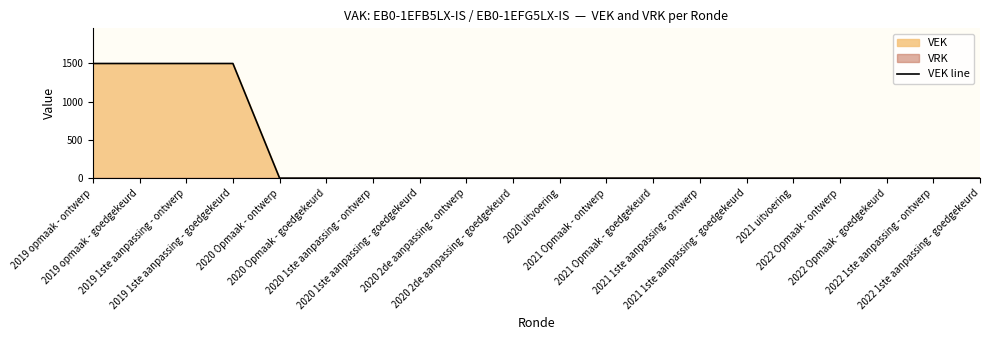

Reading right to left, list all the values displayed in this chart.

2022 1ste aanpassing - goedgekeurd=0	2022 1ste aanpassing - ontwerp=0	2022 Opmaak - goedgekeurd=0	2022 Opmaak - ontwerp=0	2021 uitvoering=0	2021 1ste aanpassing - goedgekeurd=0	2021 1ste aanpassing - ontwerp=0	2021 Opmaak - goedgekeurd=0	2021 Opmaak - ontwerp=0	2020 uitvoering=0	2020 2de aanpassing - goedgekeurd=0	2020 2de aanpassing - ontwerp=0	2020 1ste aanpassing - goedgekeurd=0	2020 1ste aanpassing - ontwerp=0	2020 Opmaak - goedgekeurd=0	2020 Opmaak - ontwerp=0	2019 1ste aanpassing - goedgekeurd=1500	2019 1ste aanpassing - ontwerp=1500	2019 opmaak - goedgekeurd=1500	2019 opmaak - ontwerp=1500